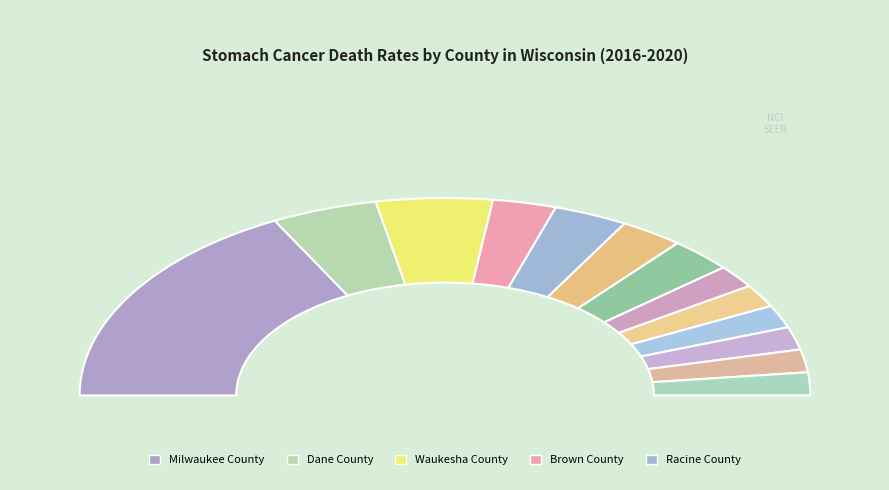

Which category has the biggest portion of the pie?

Milwaukee County